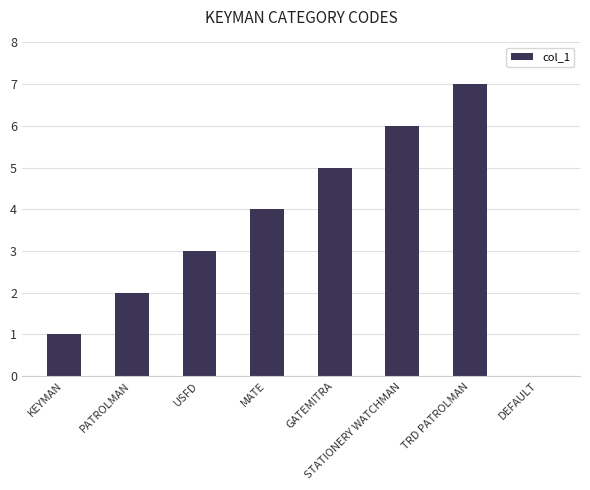

How many distinct data groups are displayed?

1